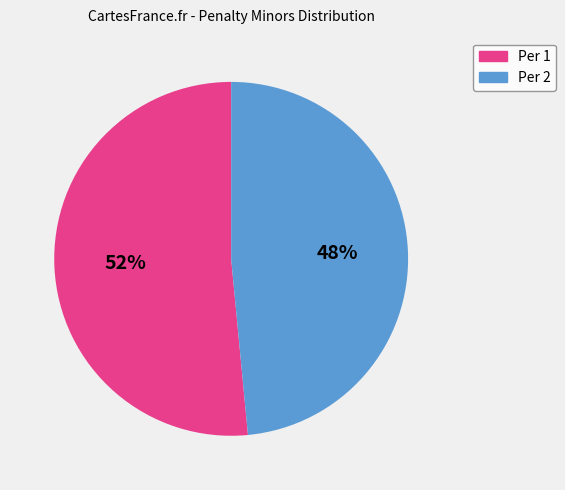

To the nearest percent, what is the average slice percentage?

50%